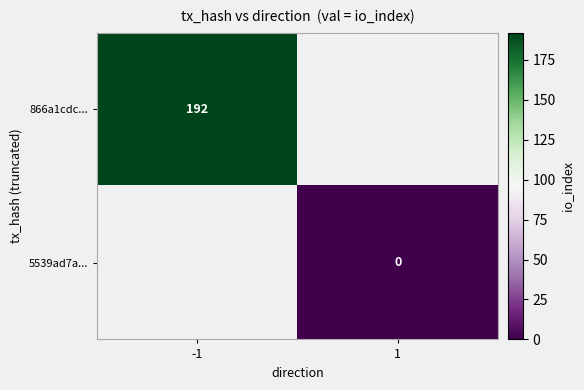

Is the value of 866a1cdc... at -1 greater than the value of 5539ad7a... at 1?

Yes